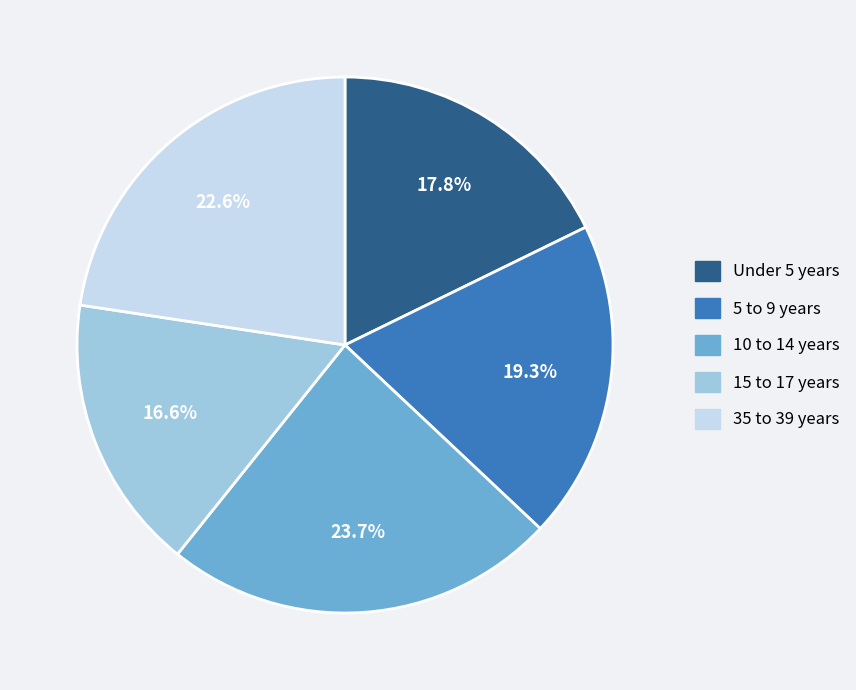

Is 15 to 17 years the majority of the pie?

No